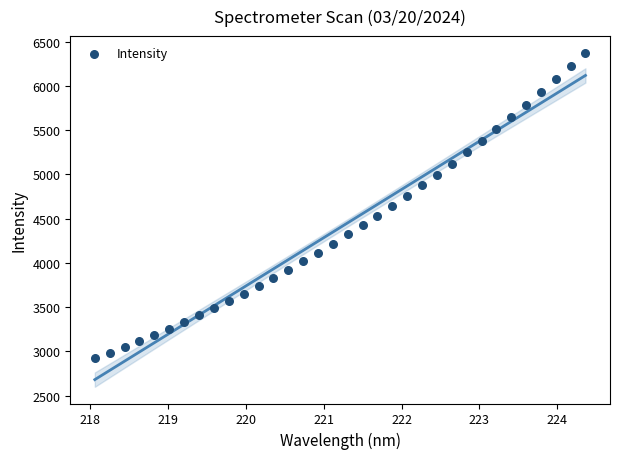

What is the range of X values (max minus min)?

6.3